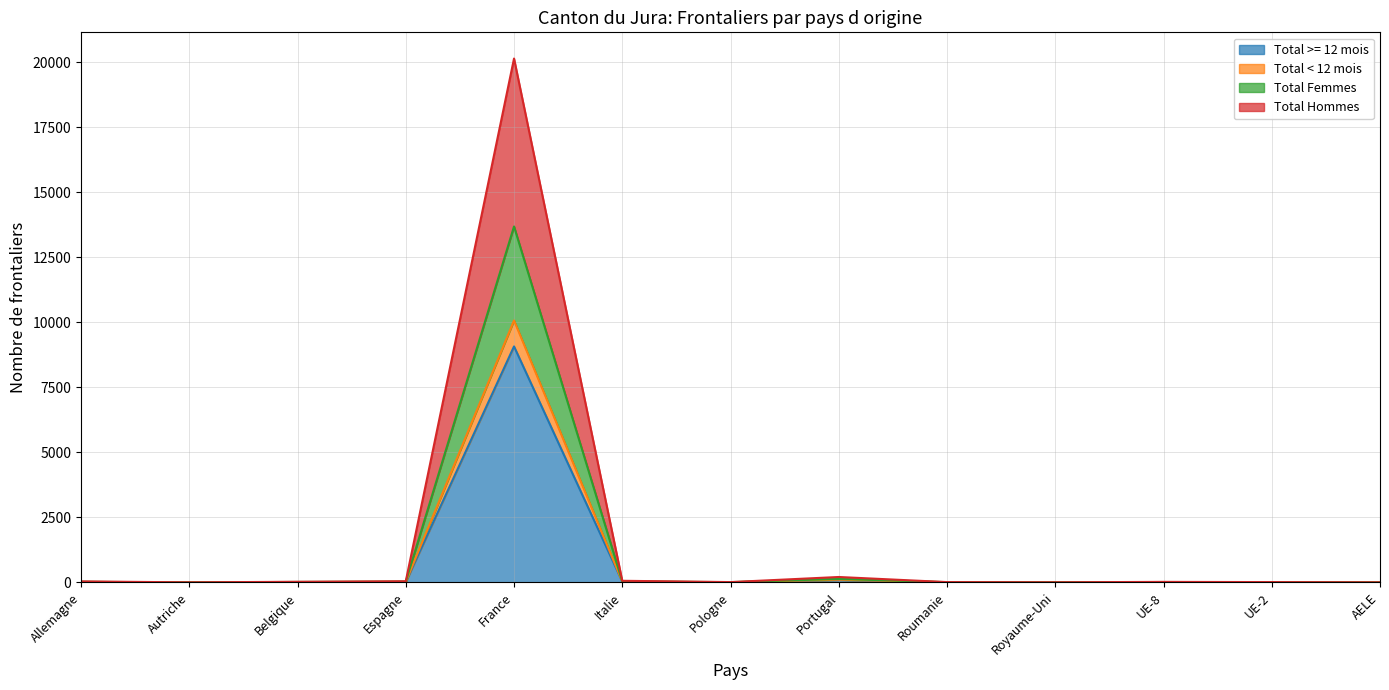

True or false: Total >= 12 mois and Total Hommes intersect in this chart.

False